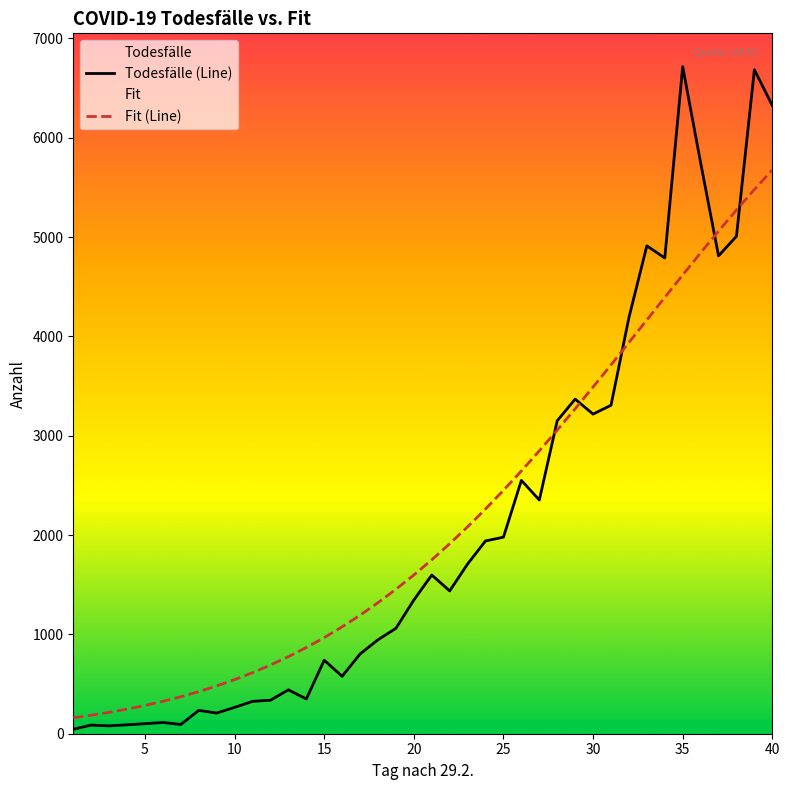

Which series ends up on top after the final intersection of Todesfälle (Line) and Fit (Line)?

Todesfälle (Line)